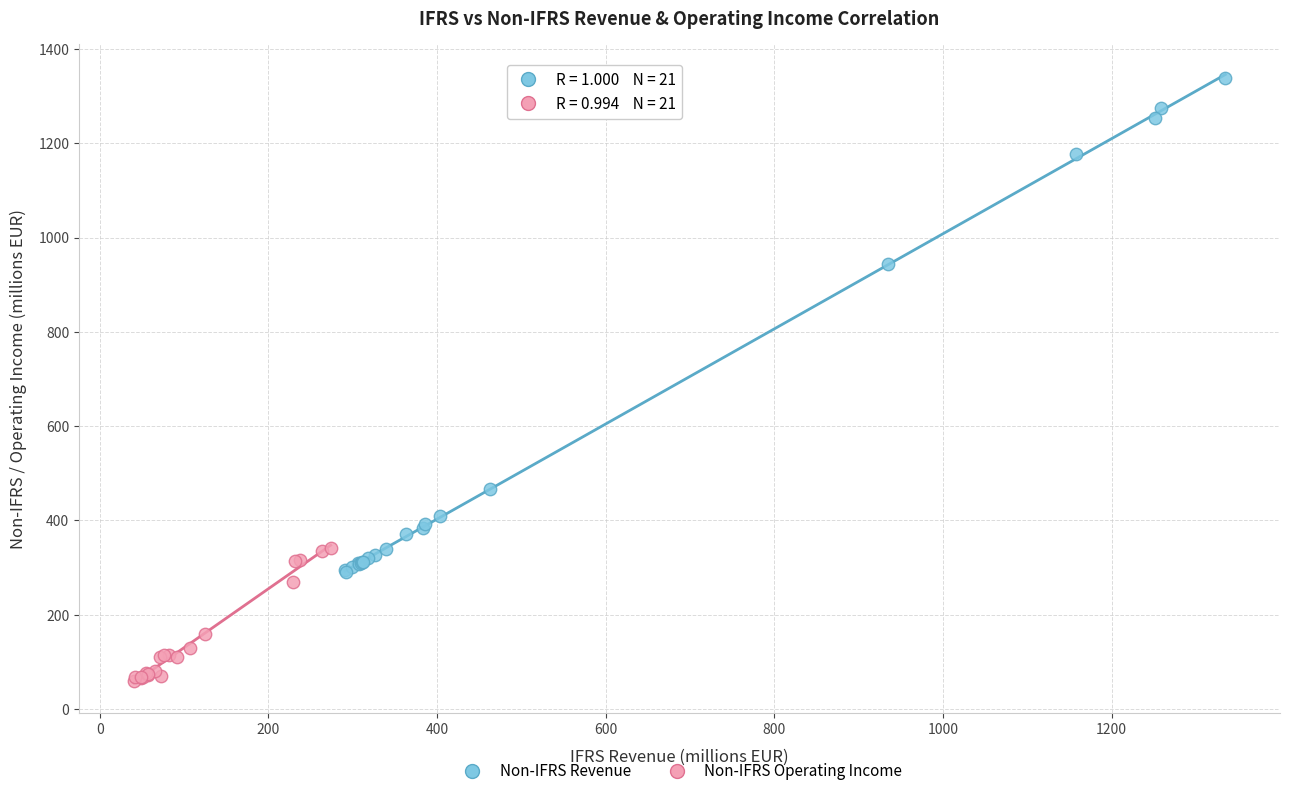

Which series reaches the minimum Y coordinate?

Non-IFRS Operating Income